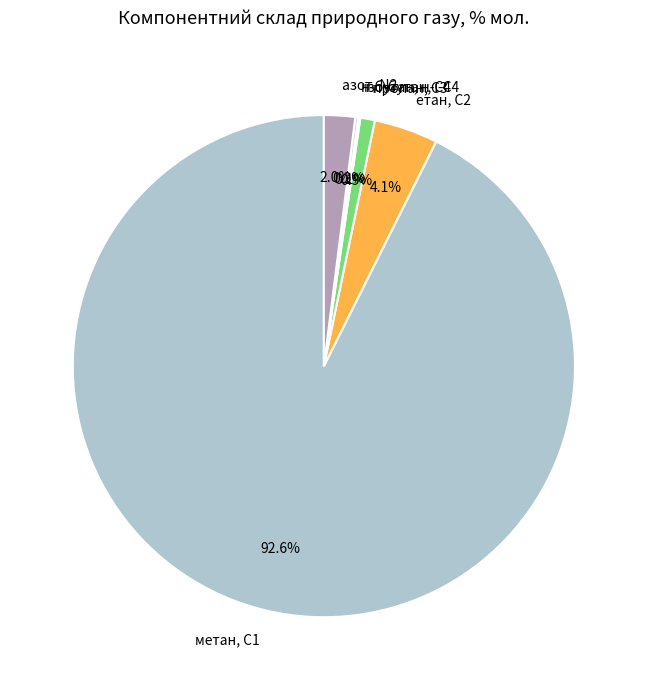

Which category has the biggest portion of the pie?

метан, С1